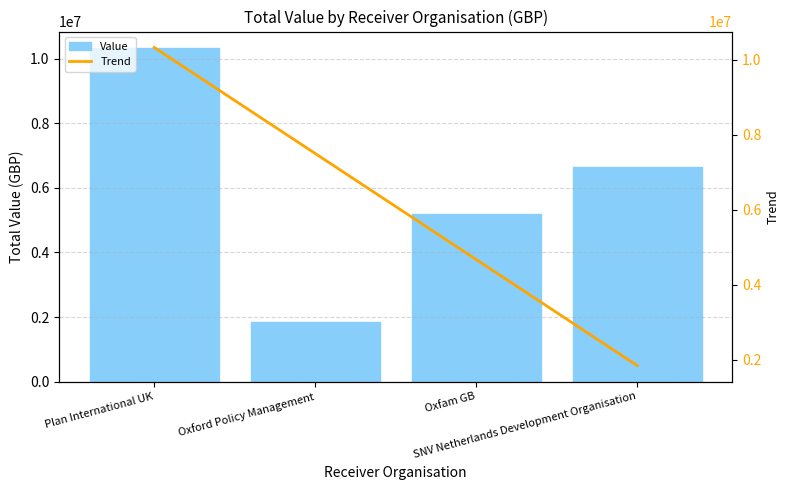

The Value series shows 5199904.0 at Oxfam GB. True or false?

True